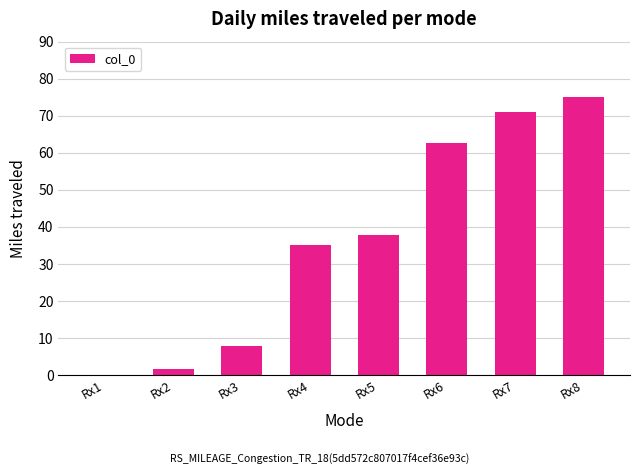

What is the average value?

36.3